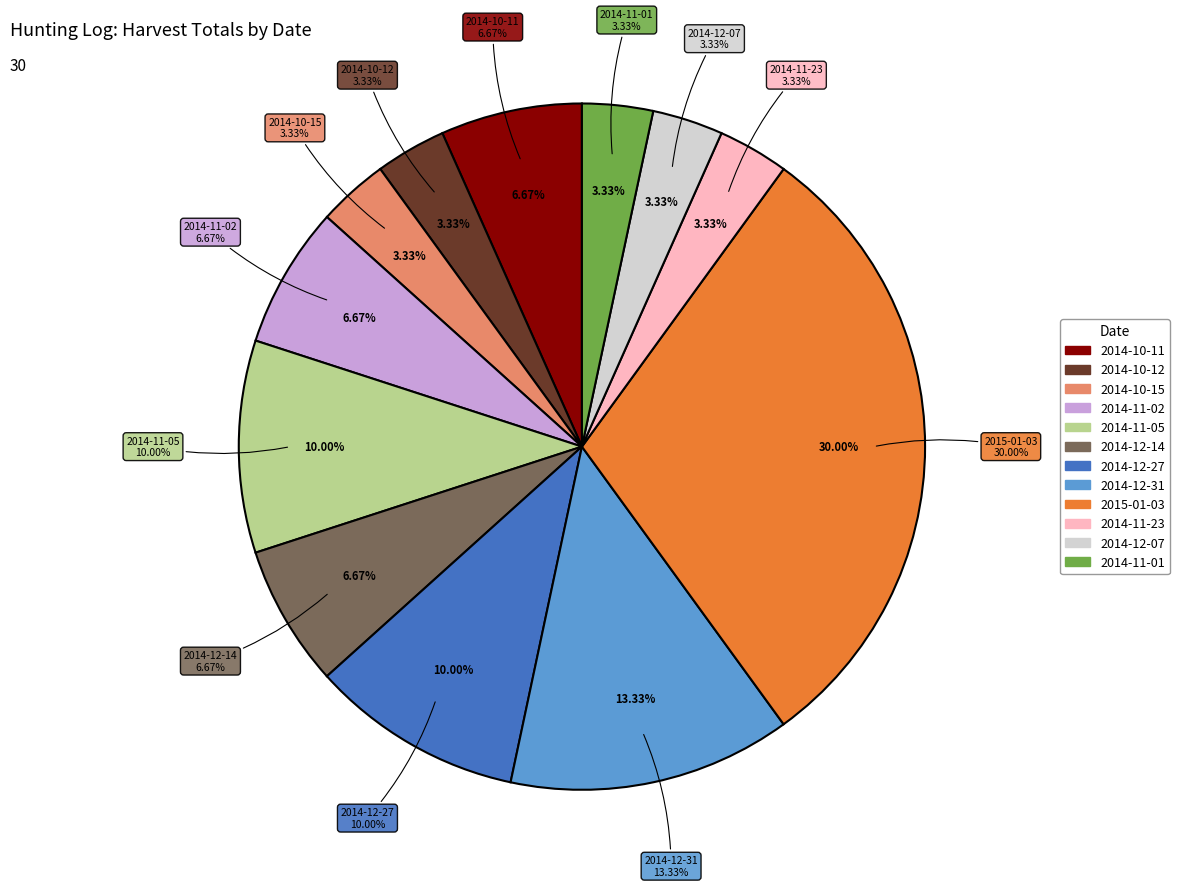

The 2014-10-12 slice represents 3% of the pie. True or false?

True